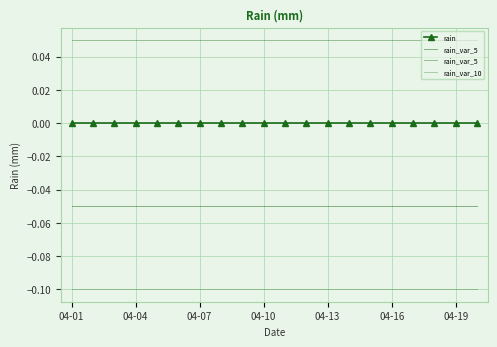

True or false: rain and rain_var_10 cross at least once.

False